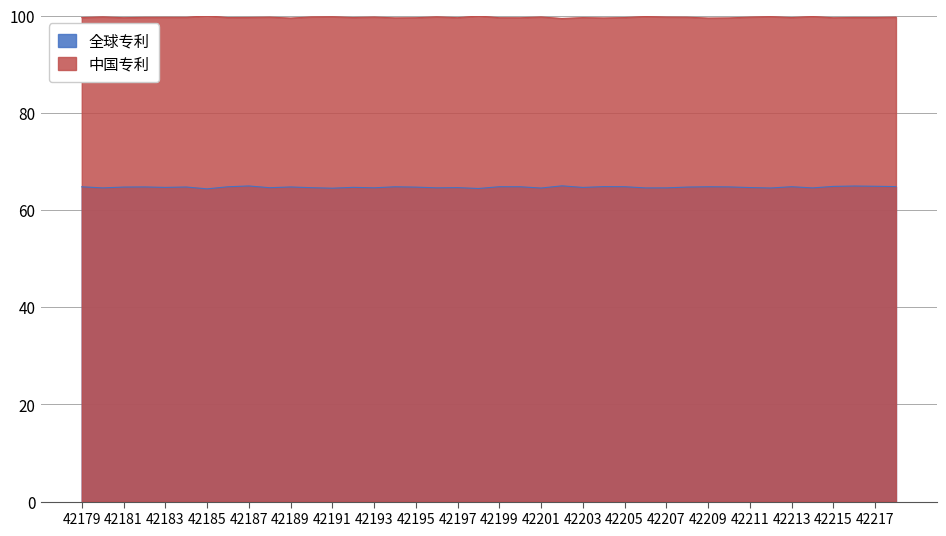

Count the number of data series in this chart.

2